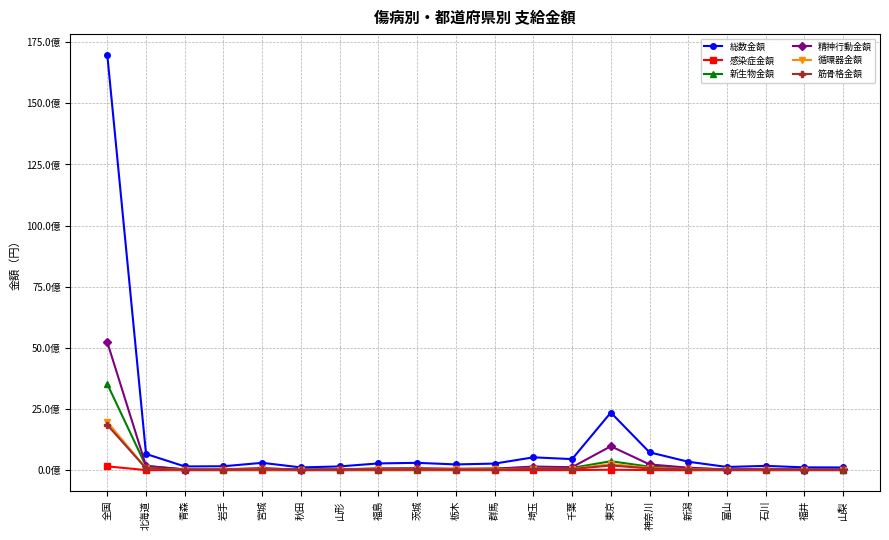

What is the label of the 12th point from the left?

埼玉